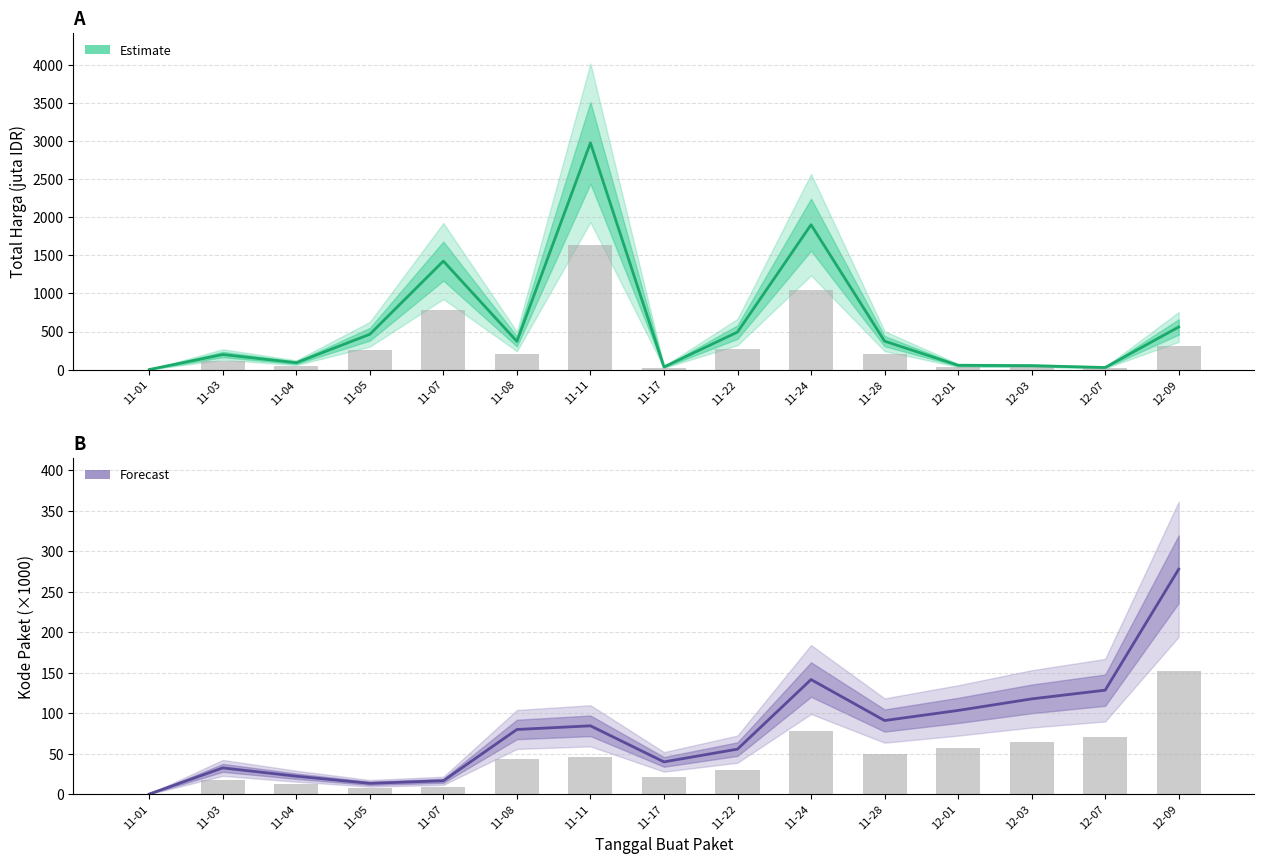

What is the label of the 8th bar from the left?

11-17